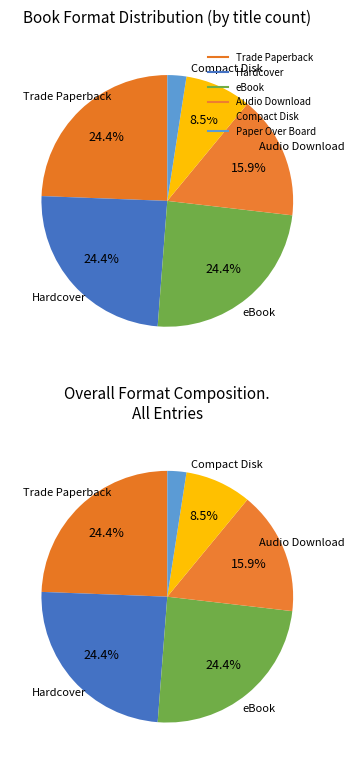

Does Compact Disk represent more than half of the total?

No